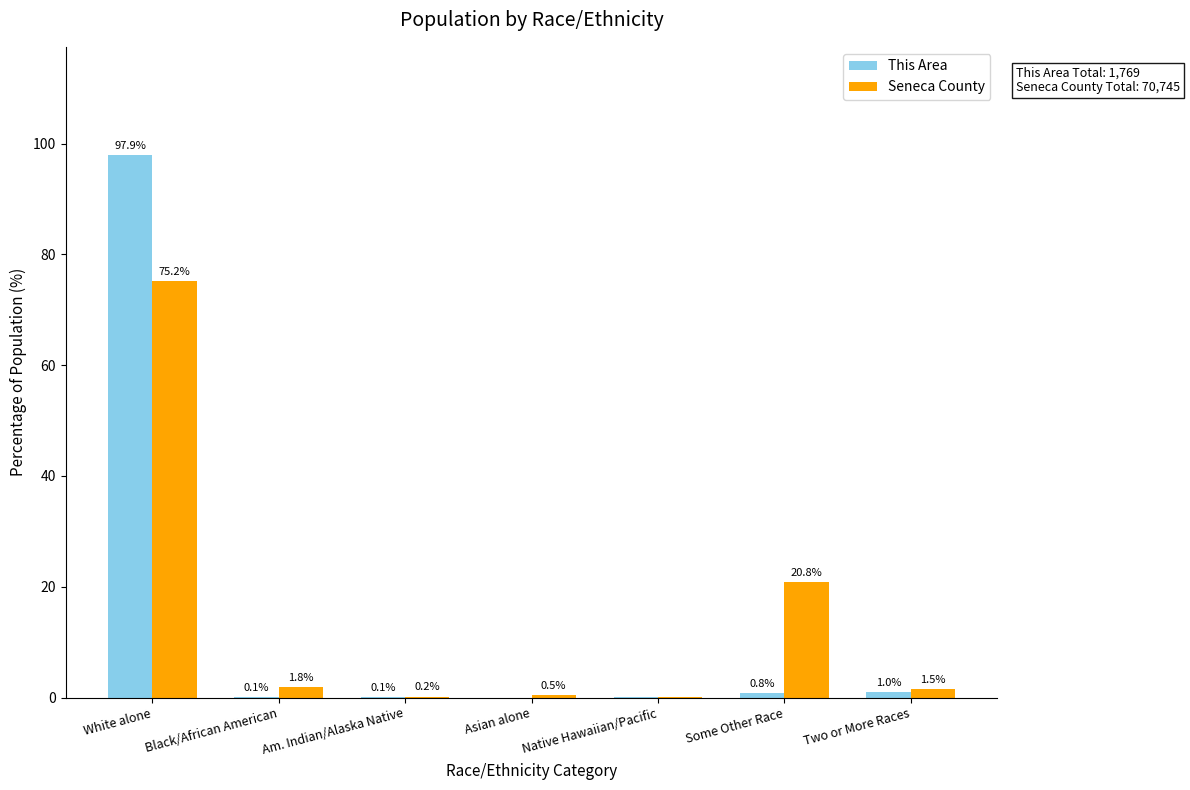

Between White alone and Asian alone, which series saw the biggest shift?

This Area